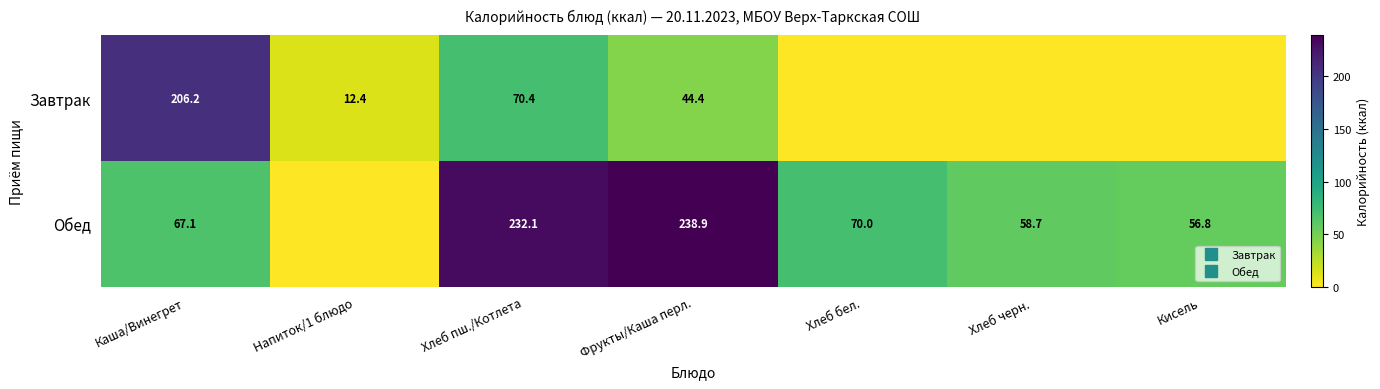

What is the maximum value shown in the chart?

238.9